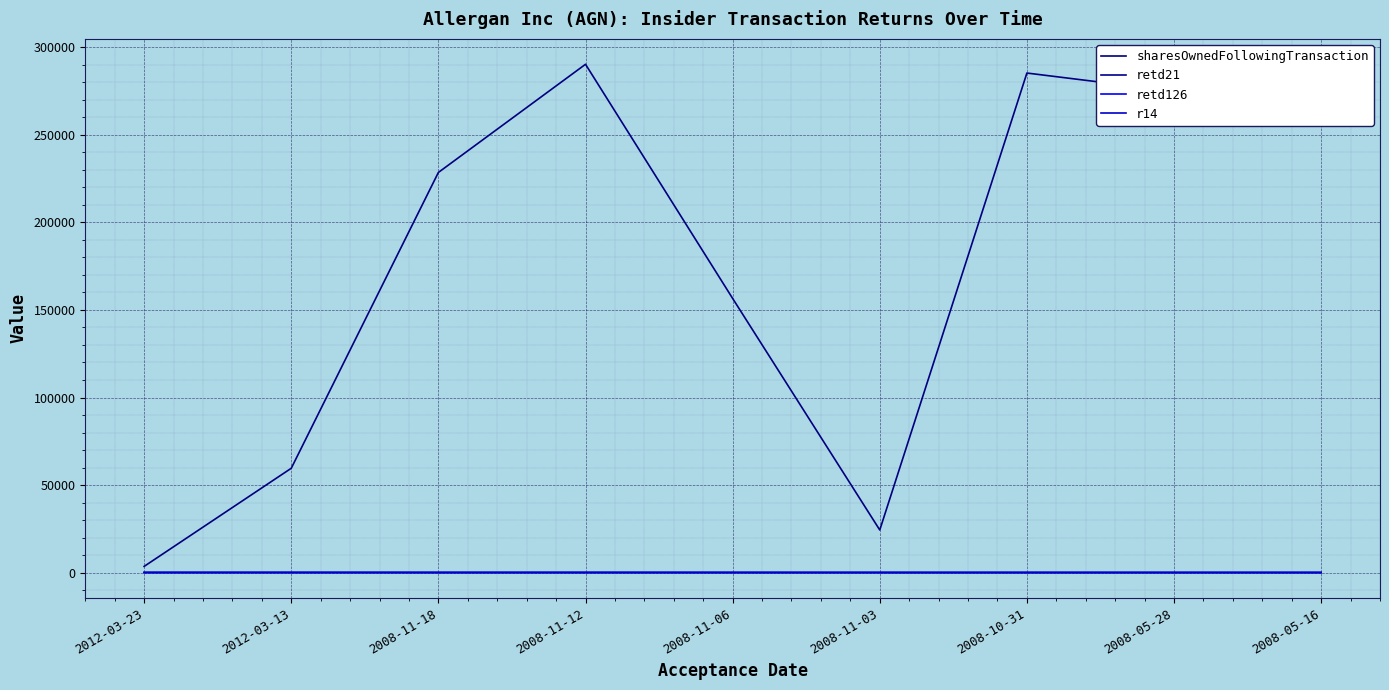

How many interior local peaks does the retd126 series have?

2